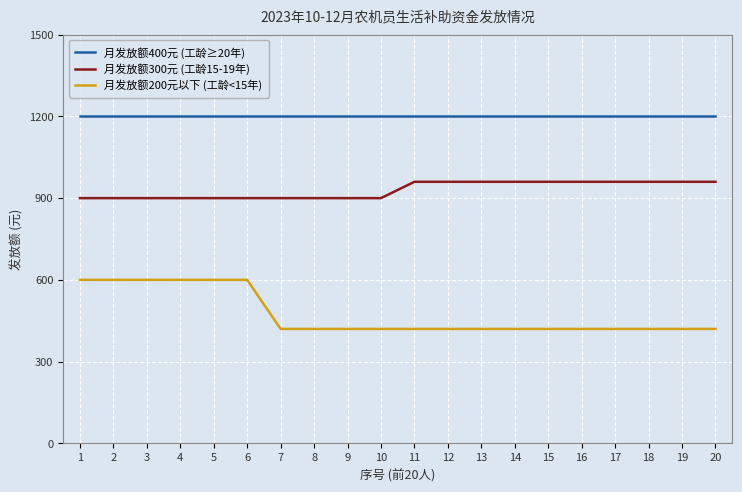

Is the value of 月发放额300元 (工龄15-19年) at 16 greater than the value of 月发放额400元 (工龄≥20年) at 7?

No